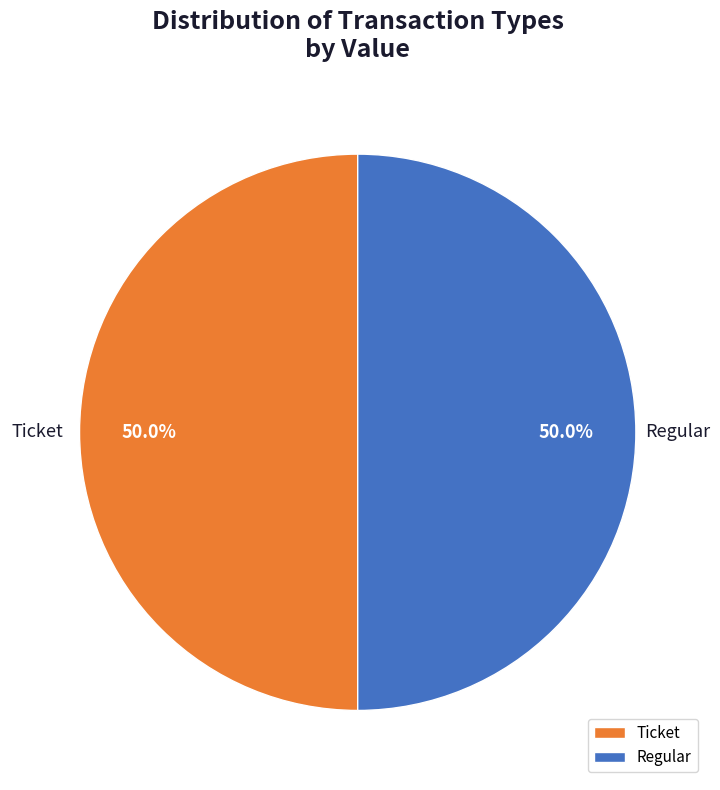

Combined, what portion of the pie is Regular and Ticket?

100.0%